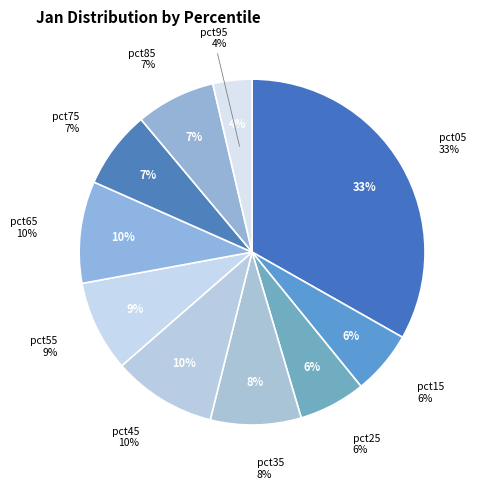

Between pct35 and pct55, which is larger?

pct55